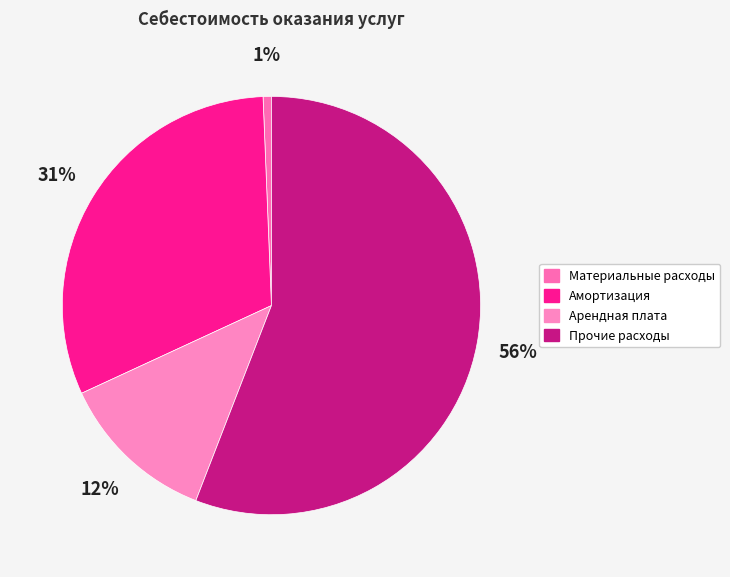

To the nearest percent, what portion does Амортизация represent?

31%